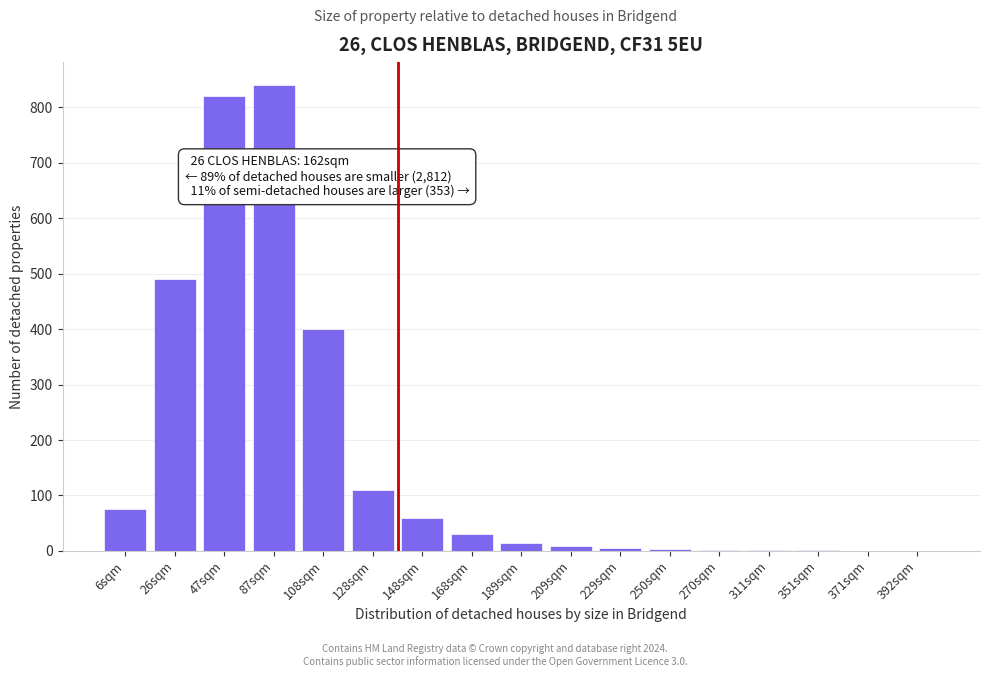

What is the sum of the values at 148sqm and 47sqm?

880